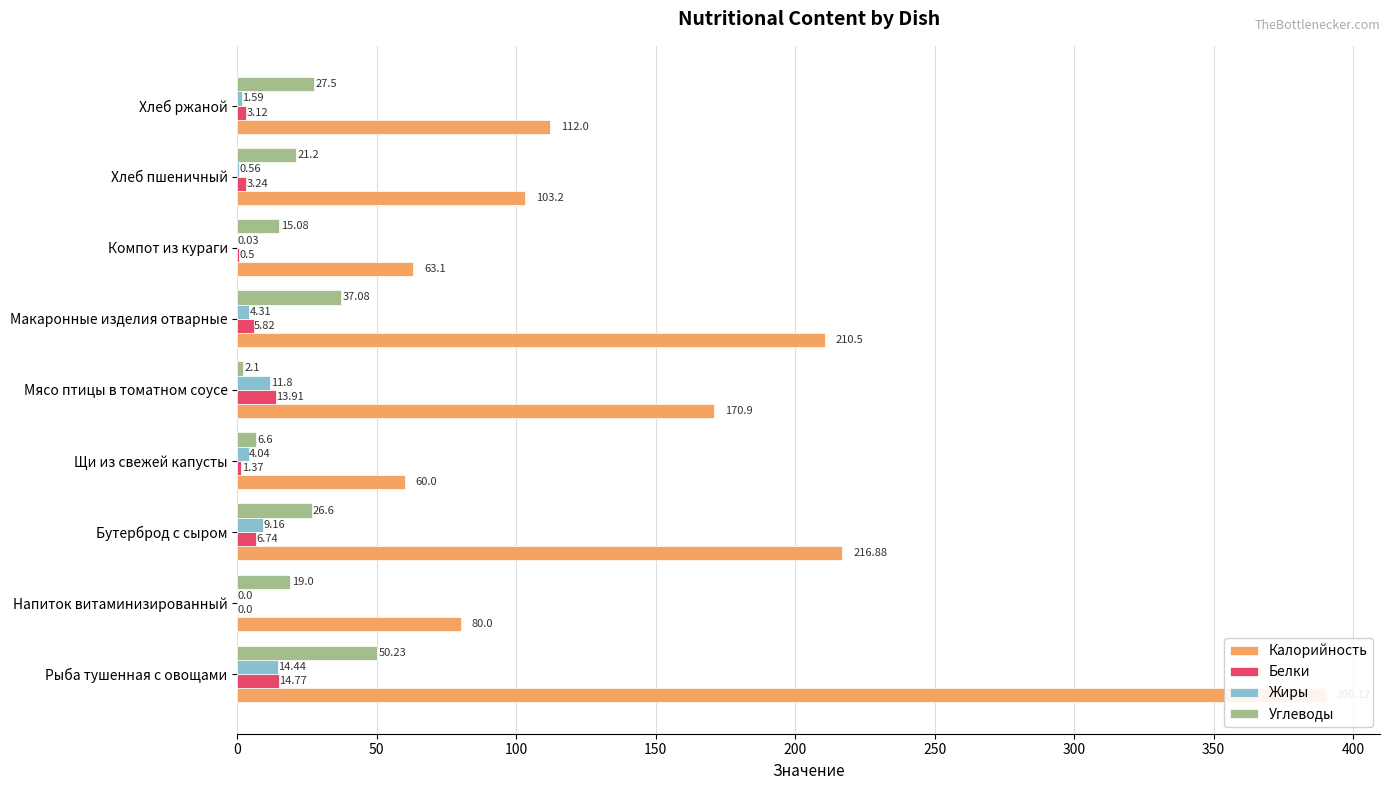

Between Мясо птицы в томатном соусе and Макаронные изделия отварные, which series saw the biggest shift?

Калорийность